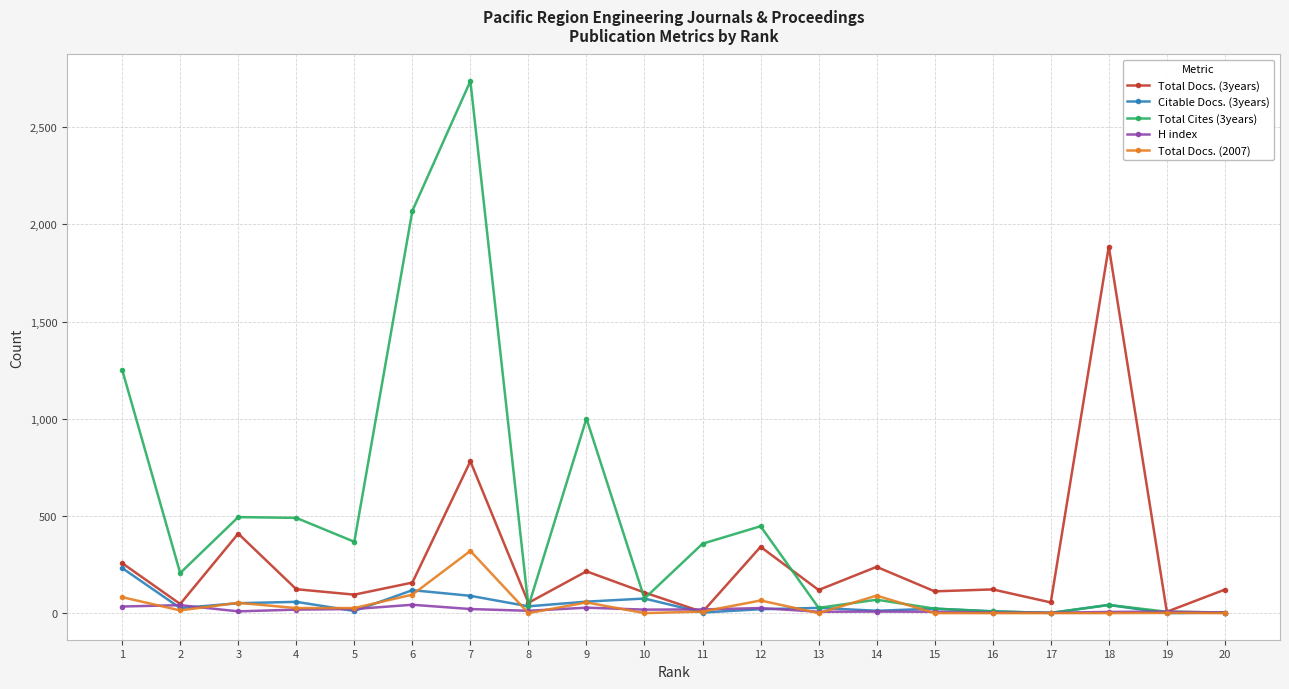

At which category is the sum across all series the highest?

7